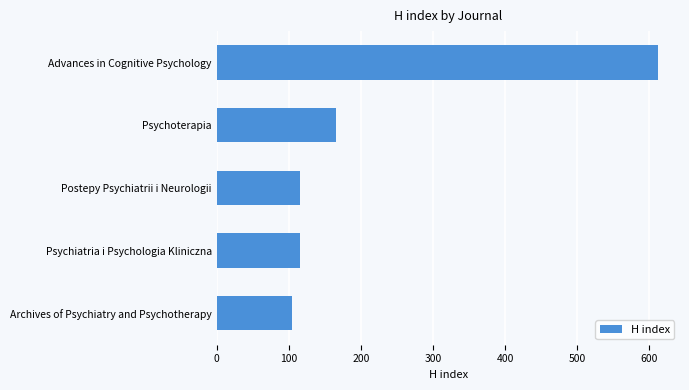

At which category does the chart reach its minimum across all series?

Archives of Psychiatry and Psychotherapy